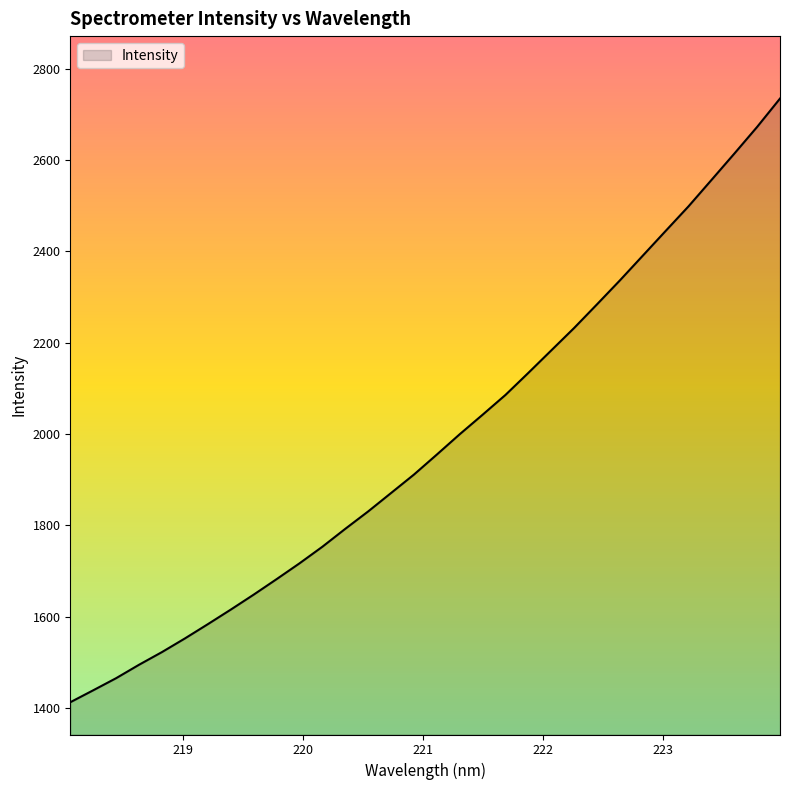

What is the difference between the maximum and minimum values?

1321.9